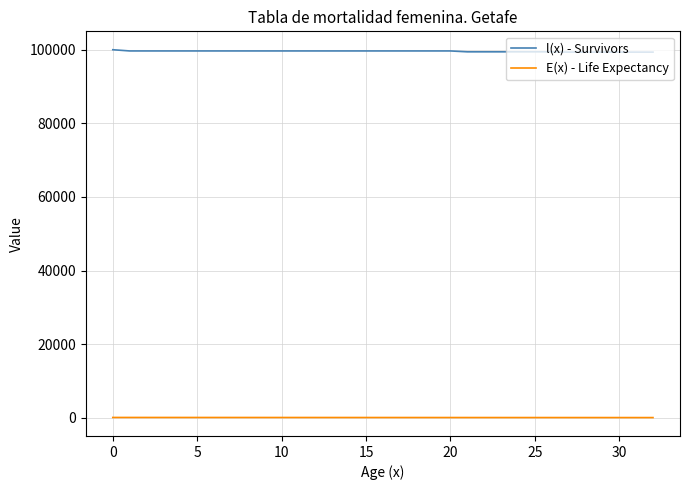

Which series has the largest range (max minus min)?

l(x) - Survivors